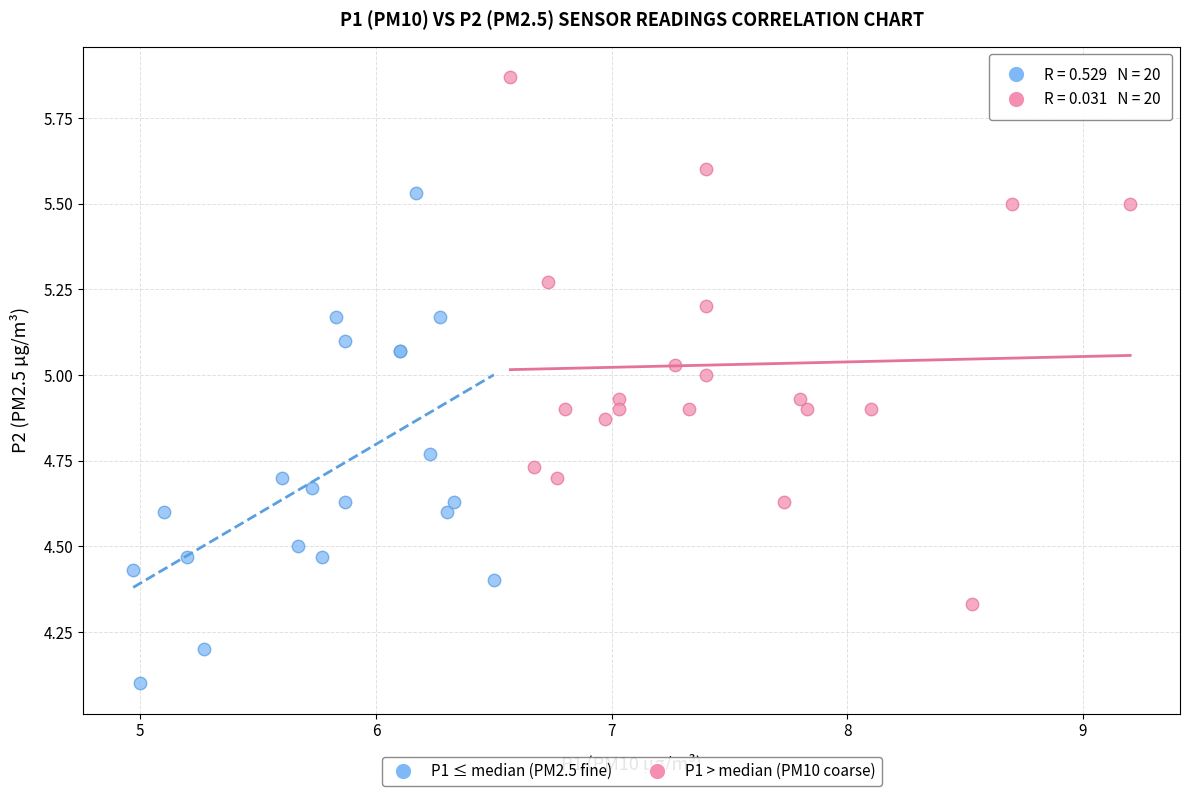

Which series reaches the minimum Y coordinate?

P1 ≤ median (PM2.5 fine)